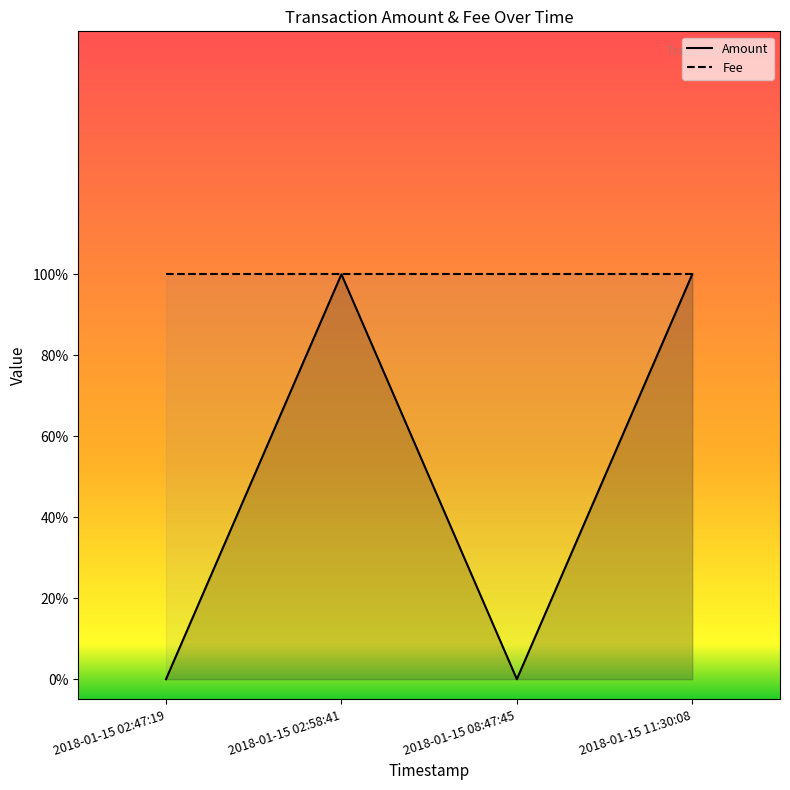

Rank the series at 2018-01-15 11:30:08 from lowest to highest value.

Amount, Fee